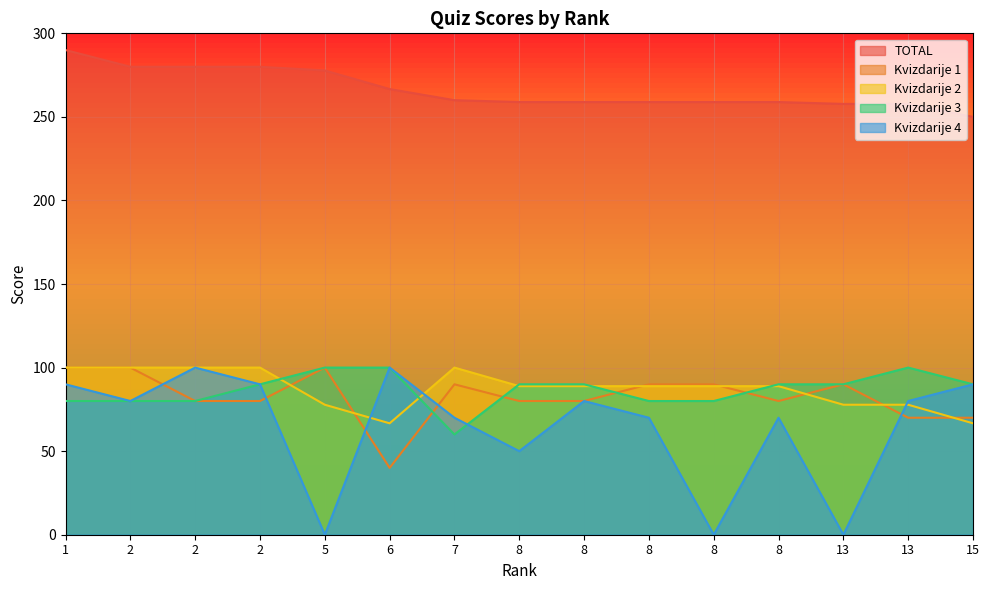

What is the spread (max minus min) of values at 2?

200.0